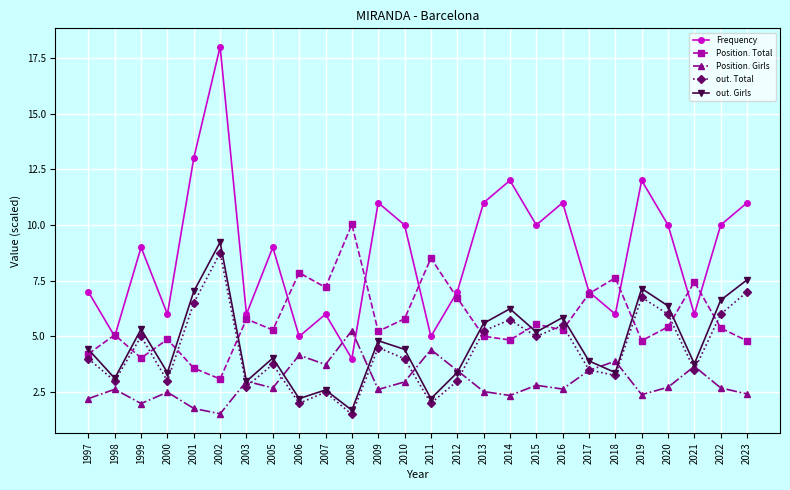

Read the Position. Girls value at 2021.

3.7